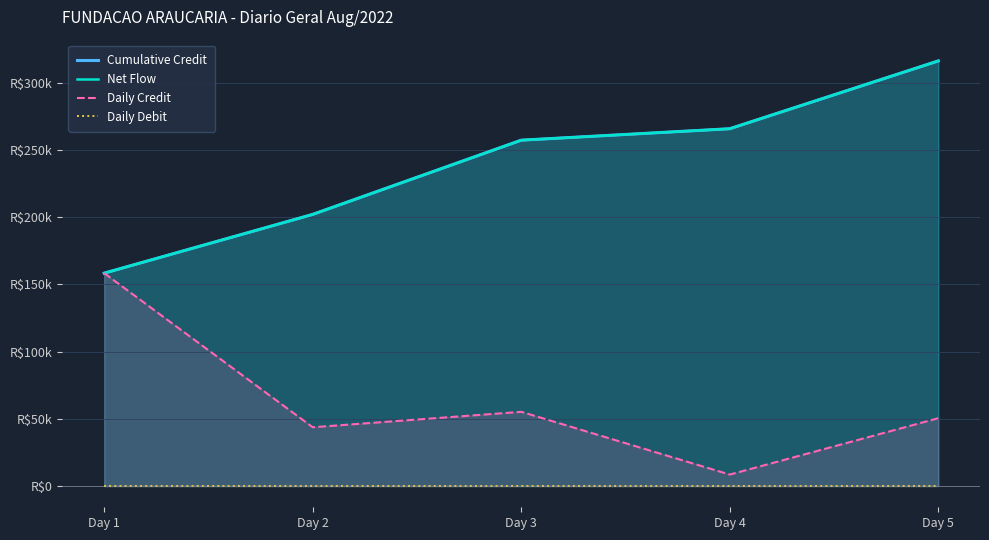

At how many categories does at least one series exceed 173038?

4